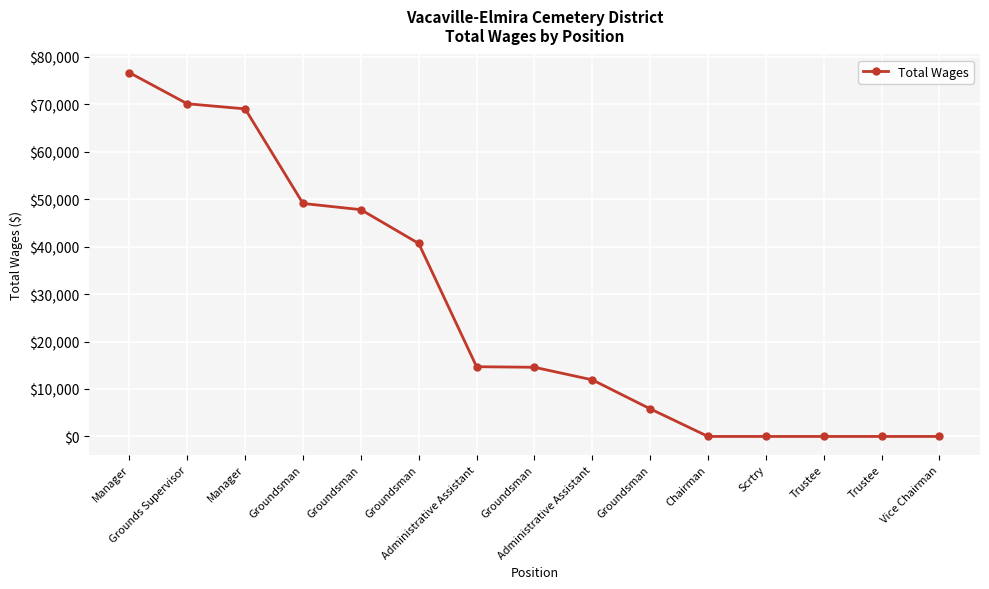

List the labels in order of value, largest first.

Manager, Grounds Supervisor, Manager, Groundsman, Groundsman, Groundsman, Administrative Assistant, Groundsman, Administrative Assistant, Groundsman, Chairman, Scrtry, Trustee, Trustee, Vice Chairman